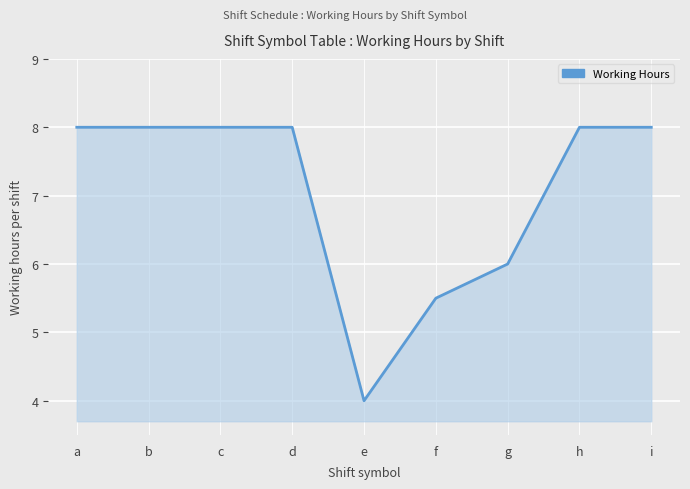

Reading right to left, extract all data points from this chart.

i=8.0	h=8.0	g=6.0	f=5.5	e=4.0	d=8.0	c=8.0	b=8.0	a=8.0